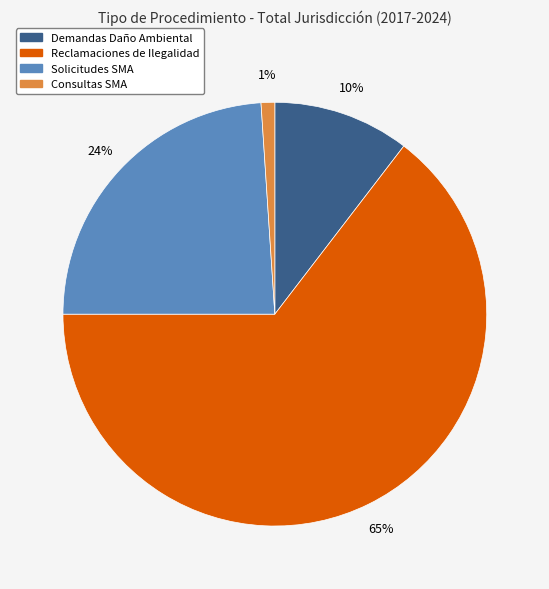

Does any single category account for the majority?

Yes